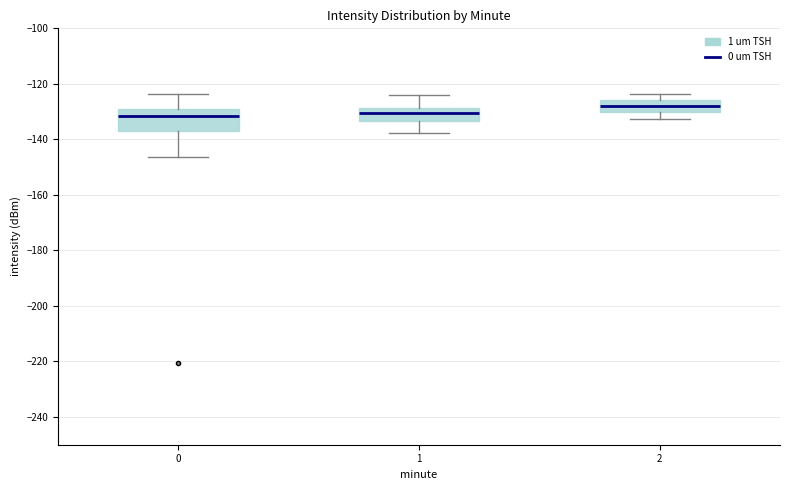

Comparing the boxes themselves (not the whiskers), which one is the tallest?

0